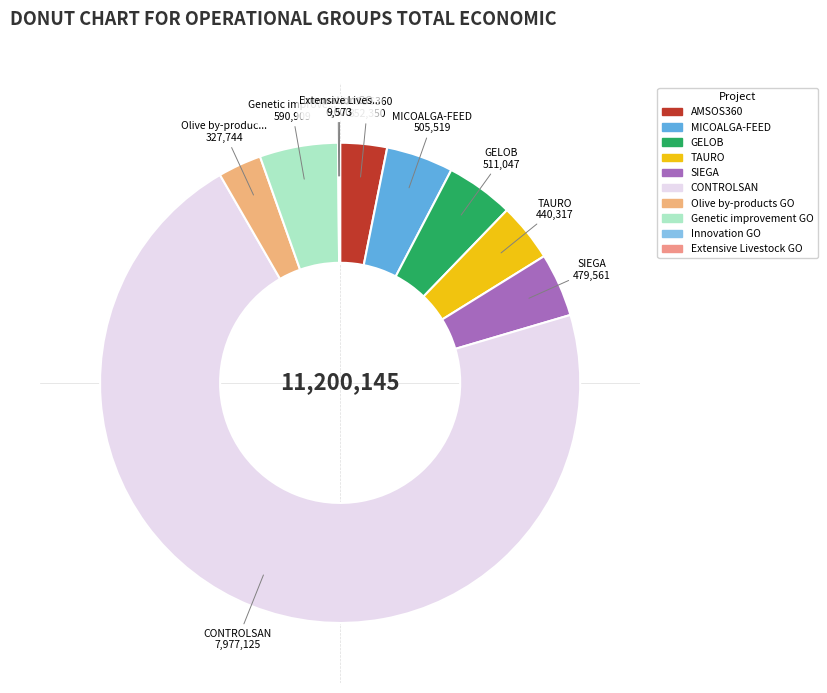

Which slice represents more than half of the pie?

CONTROLSAN